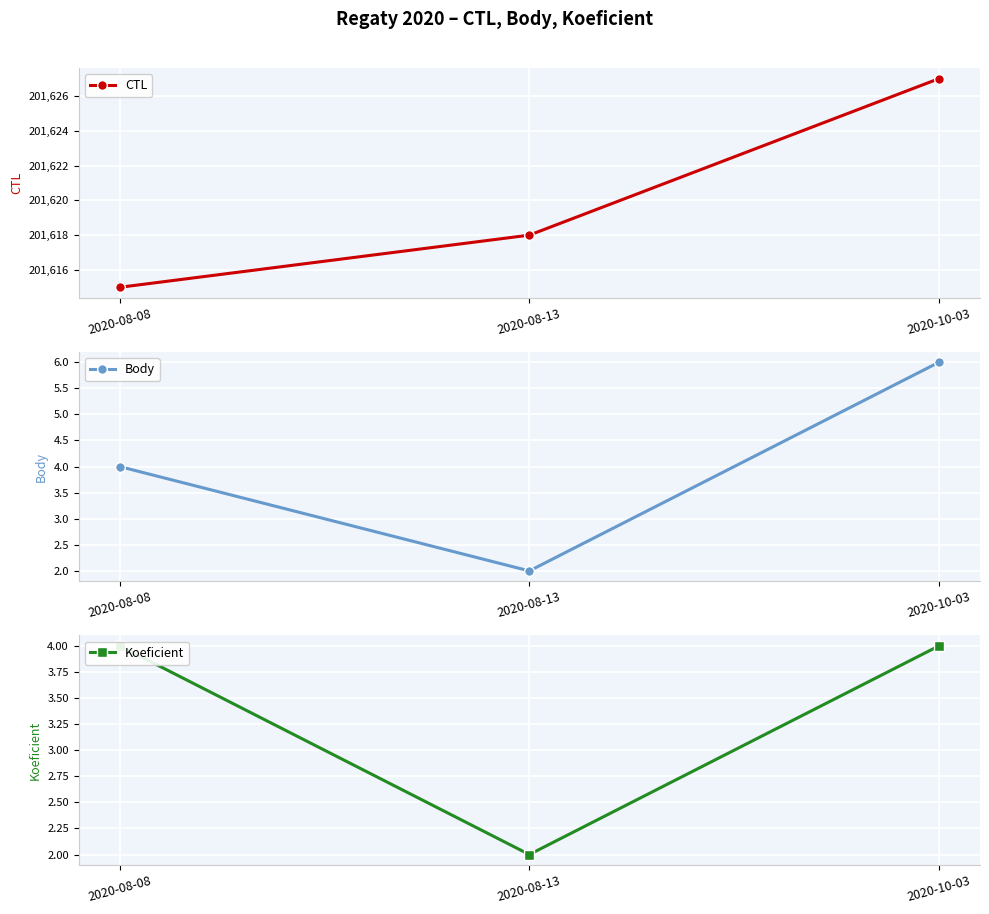

What is the value of the CTL point at the 1st from the left?

201615